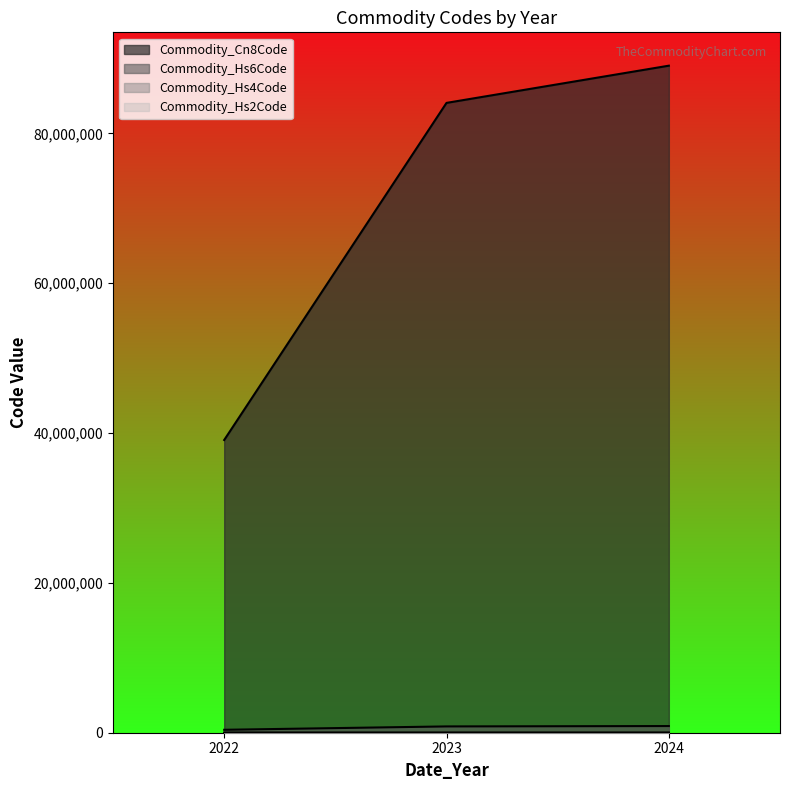

How many lines are shown in the chart?

4